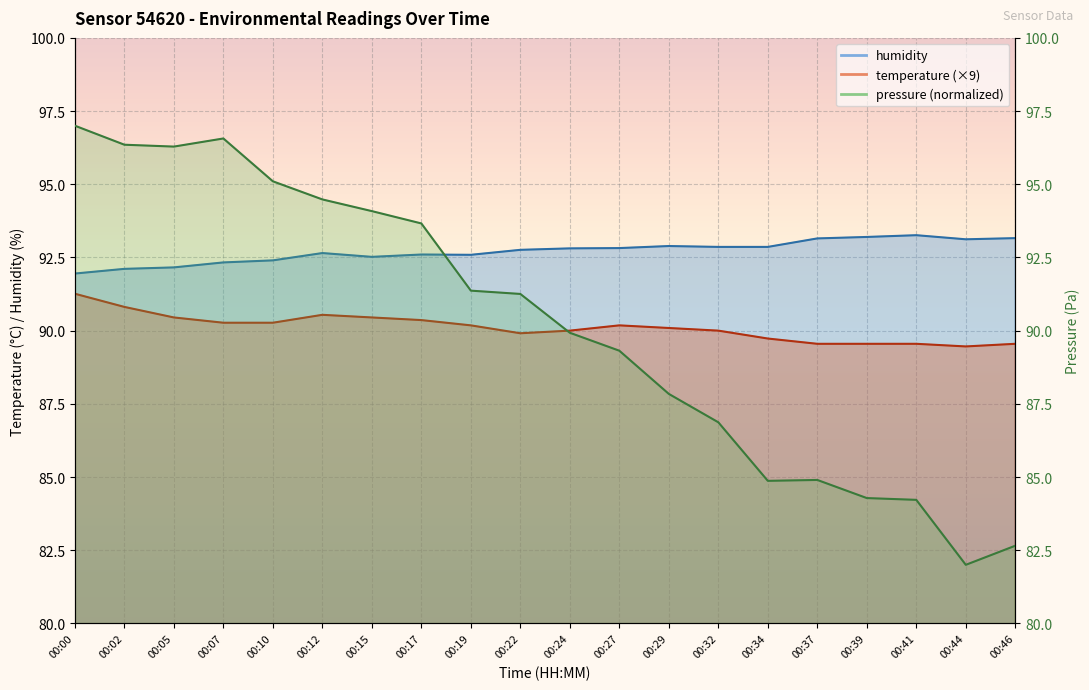

Reading right to left, what are all the values shown in this chart?

temperature: 00:46=89.5	00:44=89.5	00:41=89.5	00:39=89.5	00:37=89.5	00:34=89.7	00:32=90.0	00:29=90.1	00:27=90.2	00:24=90.0	00:22=89.9	00:19=90.2	00:17=90.4	00:15=90.5	00:12=90.5	00:10=90.3	00:07=90.3	00:05=90.5	00:02=90.8	00:00=91.3
humidity: 00:46=93.2	00:44=93.1	00:41=93.3	00:39=93.2	00:37=93.2	00:34=92.9	00:32=92.9	00:29=92.9	00:27=92.8	00:24=92.8	00:22=92.8	00:19=92.6	00:17=92.6	00:15=92.5	00:12=92.7	00:10=92.4	00:07=92.3	00:05=92.2	00:02=92.1	00:00=92.0
pressure_scaled: 00:46=82.7	00:44=82.0	00:41=84.2	00:39=84.3	00:37=84.9	00:34=84.9	00:32=86.9	00:29=87.8	00:27=89.3	00:24=89.9	00:22=91.3	00:19=91.4	00:17=93.7	00:15=94.1	00:12=94.5	00:10=95.1	00:07=96.6	00:05=96.3	00:02=96.4	00:00=97.0